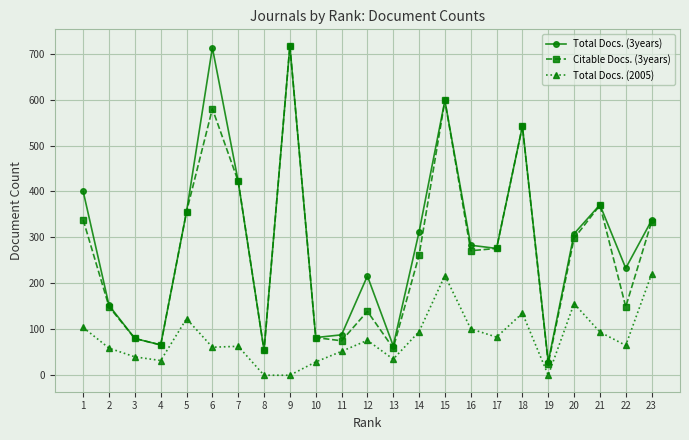

The value of Citable Docs. (3years) at 23 is 538. True or false?

False